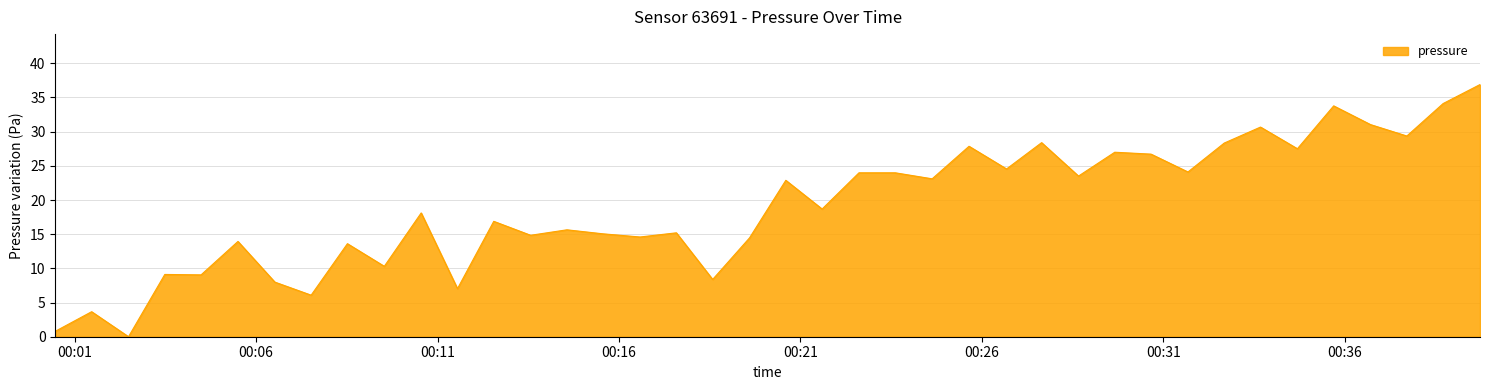

What is the difference between the maximum and minimum values?

36.9